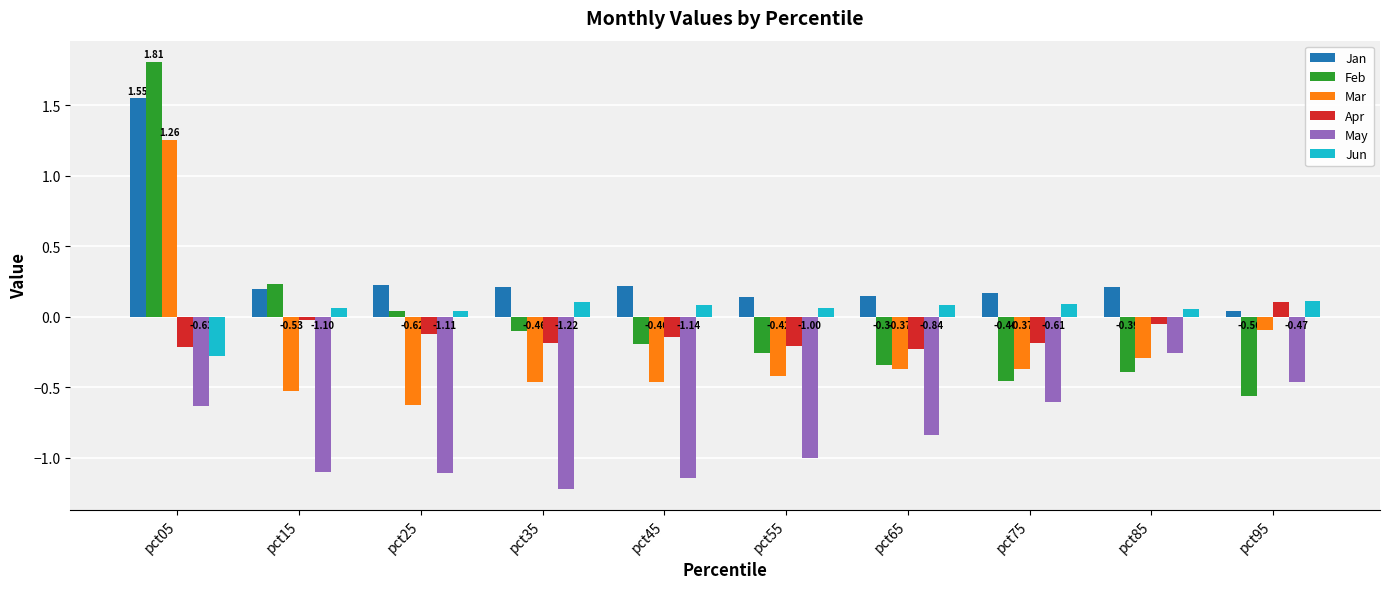

How many distinct data groups are displayed?

6